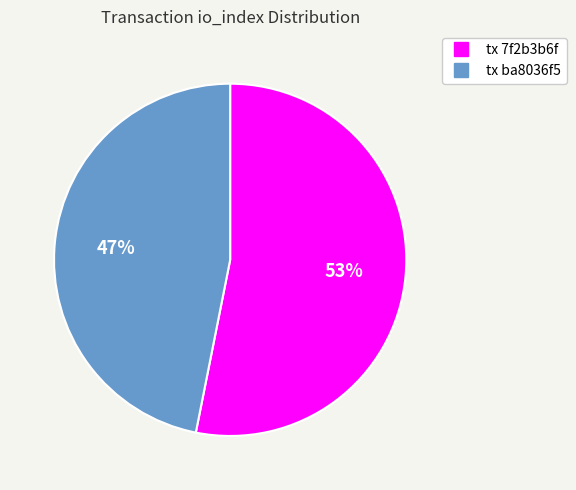

How many slices are in this pie chart?

2